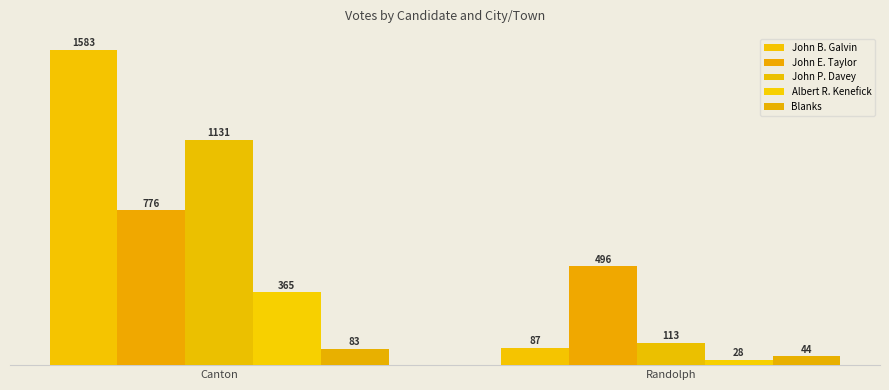

What is the value of the Blanks bar at the 2nd from the left?

44